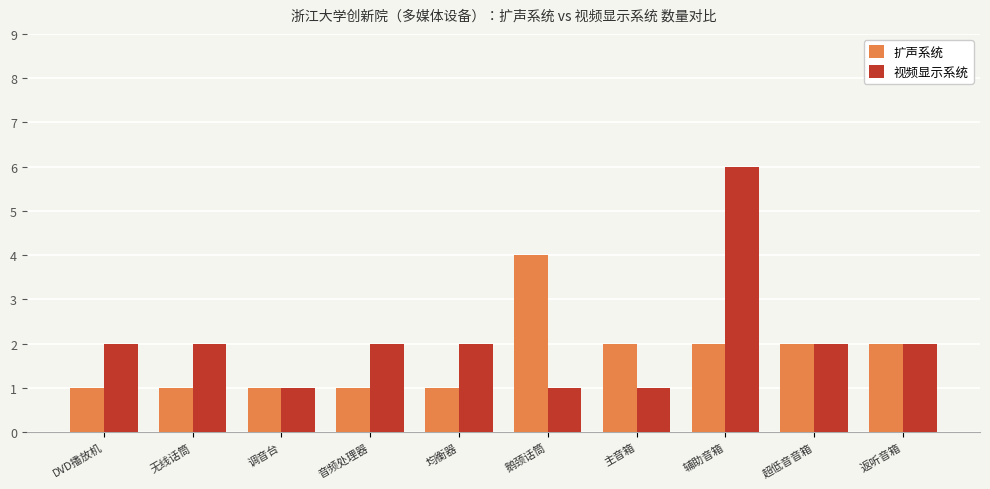

How many data points does each series have?

10